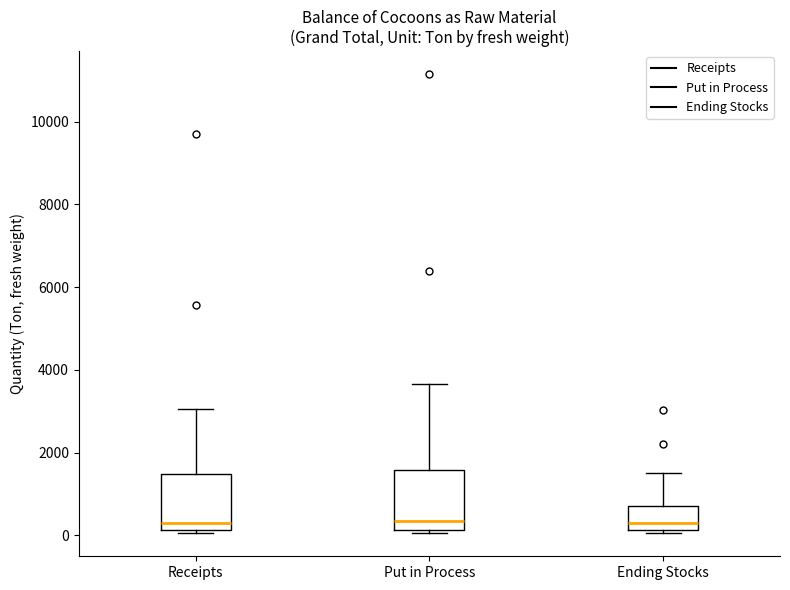

Reading left to right, transcribe this box plot: for each box, give where its median line is, the range the box spans, and where its two whiskers end, as read against the y-axis. The values are not printed on the chart, so give them approximately, as read against the axis.

Receipts: median 200 (just above the box's lower edge), box 200 to 1400, whiskers 0 to 3000
Put in Process: median 400, box 200 to 1600, whiskers 0 to 3600
Ending Stocks: median 200 (just above the box's lower edge), box 200 to 800, whiskers 0 to 1400